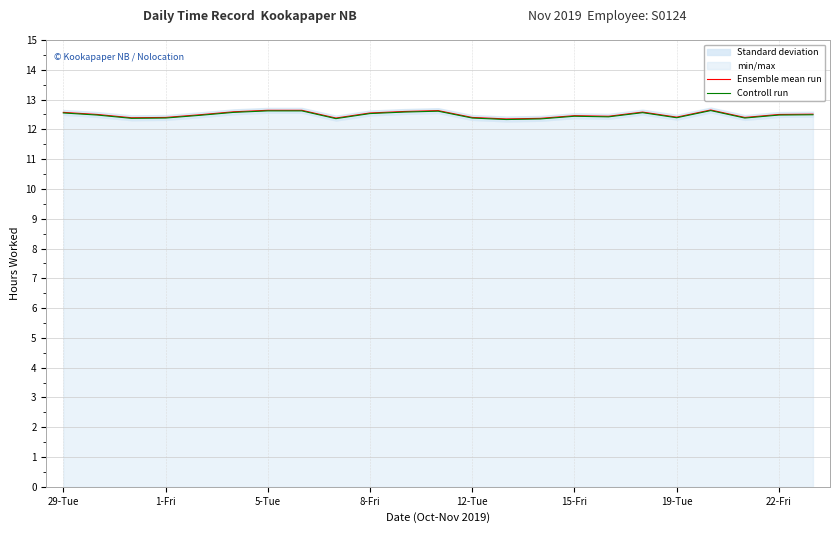

True or false: Controll run has a value of 12.4 at 1-Fri.

True